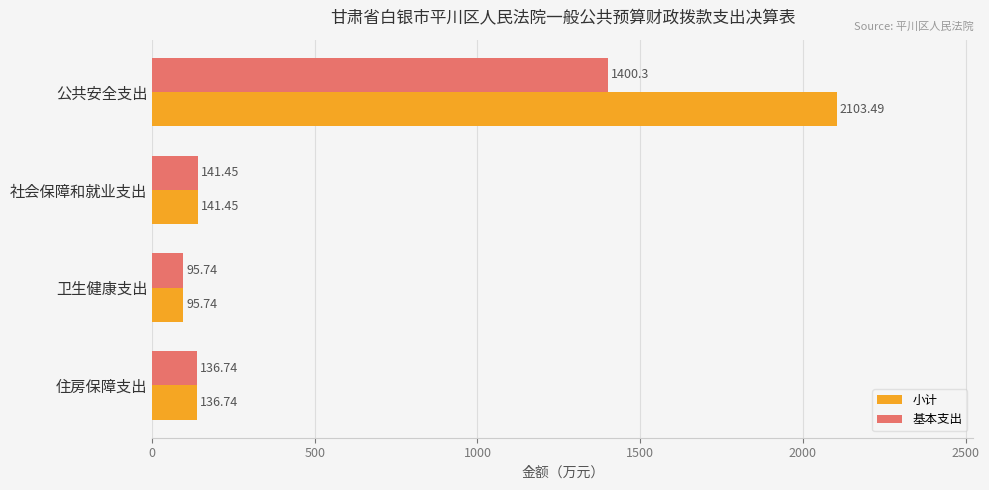

How many data points in 小计 are less than 141?

2